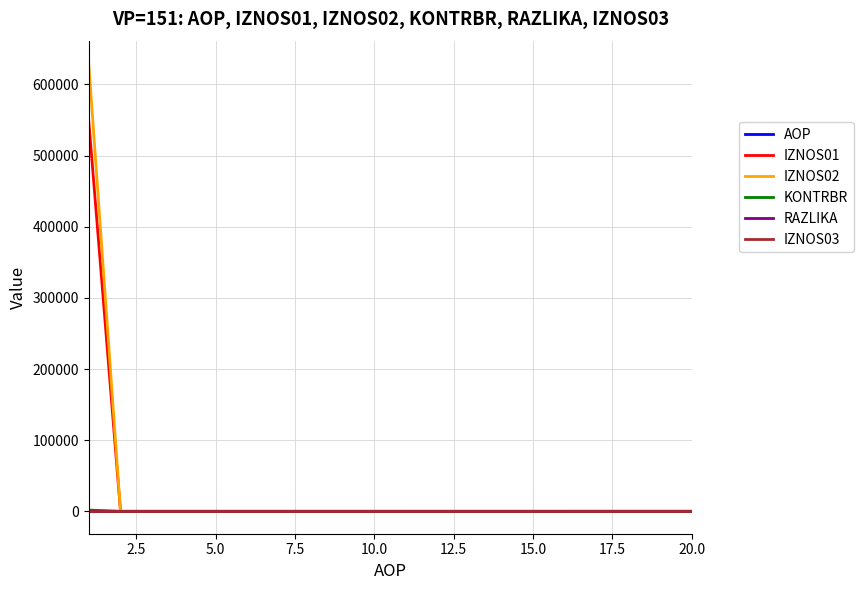

What is the maximum value shown in the chart?

628839.6